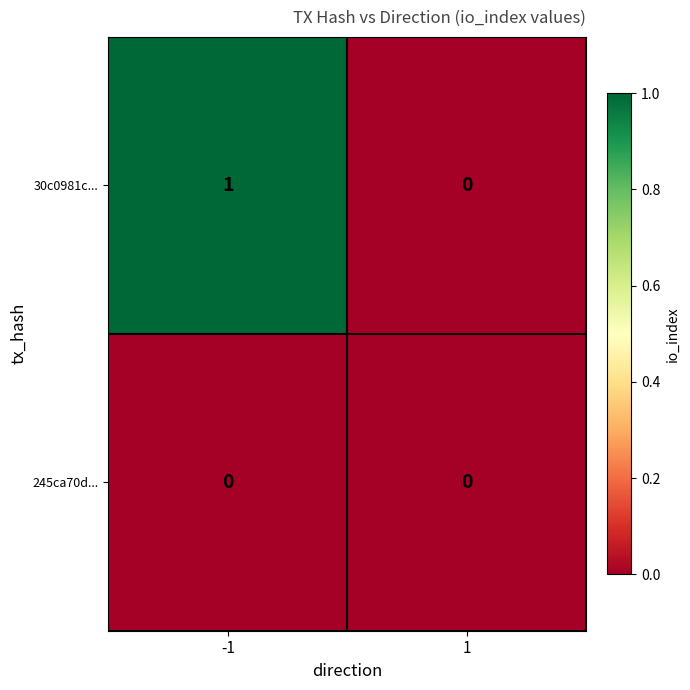

Between -1 and 1, which series saw the biggest shift?

30c0981c...